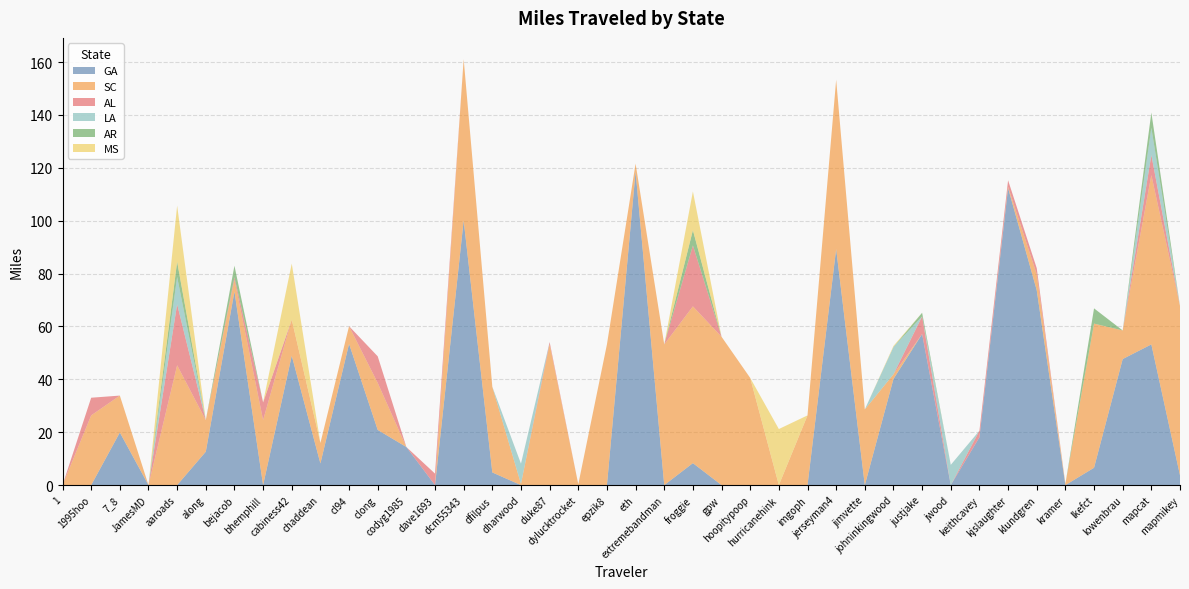

Reading left to right, transcribe all the data shown in this chart.

GA: 0.0	0.0	19.9	0.0	0.0	12.6	73.2	0.0	48.9	8.2	53.4	20.9	14.4	0.0	100.1	4.8	0.0	0.0	0.0	0.0	118.5	0.0	8.3	0.0	0.0	0.0	0.0	89.3	0.0	40.2	57.1	0.0	18.1	112.3	73.7	0.0	6.6	47.7	53.2	3.7
SC: 0.0	26.4	14.0	0.0	45.3	11.9	4.5	24.6	13.7	7.8	6.7	17.8	0.0	0.0	61.0	32.4	0.5	53.2	0.3	53.2	3.0	53.2	59.3	56.1	40.5	0.0	26.4	64.0	28.6	1.8	0.0	0.0	0.0	0.5	6.0	0.5	54.5	10.8	64.0	64.0
AL: 0.0	6.7	0.0	0.0	23.1	0.0	0.9	6.7	0.0	0.0	0.0	10.1	0.0	4.3	0.0	0.0	0.0	0.9	0.0	0.0	0.0	0.0	23.1	0.0	0.0	0.0	0.0	0.0	0.0	0.0	6.7	0.0	2.5	2.5	2.3	0.0	0.0	0.0	7.6	0.0
LA: 0.0	0.0	0.0	0.0	10.3	0.0	0.0	0.0	0.0	0.0	0.0	0.0	0.0	0.0	0.0	0.0	7.7	0.0	0.0	0.0	0.0	0.0	0.0	0.0	0.0	0.0	0.0	0.0	0.0	10.3	0.0	7.7	0.0	0.0	0.0	0.0	0.0	0.0	10.3	0.0
AR: 0.0	0.0	0.0	0.0	5.8	0.0	4.4	0.0	0.0	0.0	0.0	0.0	0.0	0.0	0.0	0.0	0.0	0.0	0.0	0.0	0.0	0.0	5.8	0.0	0.0	0.0	0.0	0.0	0.0	0.0	1.4	0.0	0.0	0.0	0.0	0.0	5.8	0.0	5.8	0.0
MS: 0.0	0.0	0.0	0.0	21.2	0.0	0.0	0.0	21.2	0.0	0.0	0.0	0.0	0.0	0.0	0.0	0.0	0.0	0.0	0.0	0.0	0.0	14.7	0.0	0.0	21.2	0.0	0.0	0.0	0.4	0.0	0.0	0.0	0.0	0.0	0.0	0.0	0.0	0.0	0.0